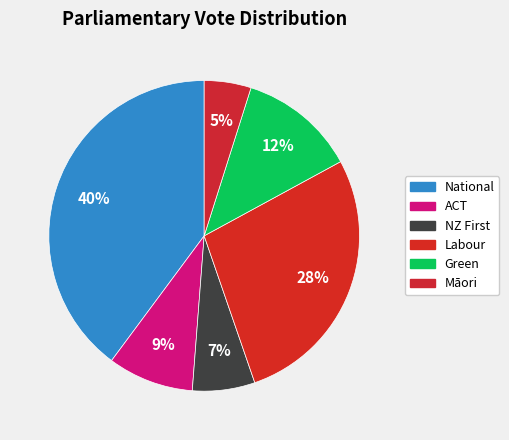

Count the number of slices in the pie.

6